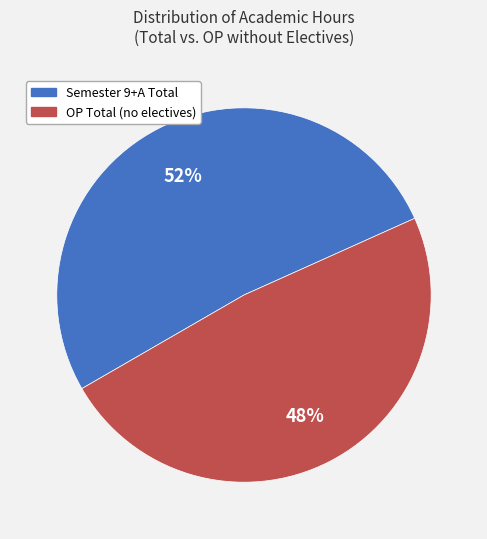

Is there a majority slice in this chart?

Yes